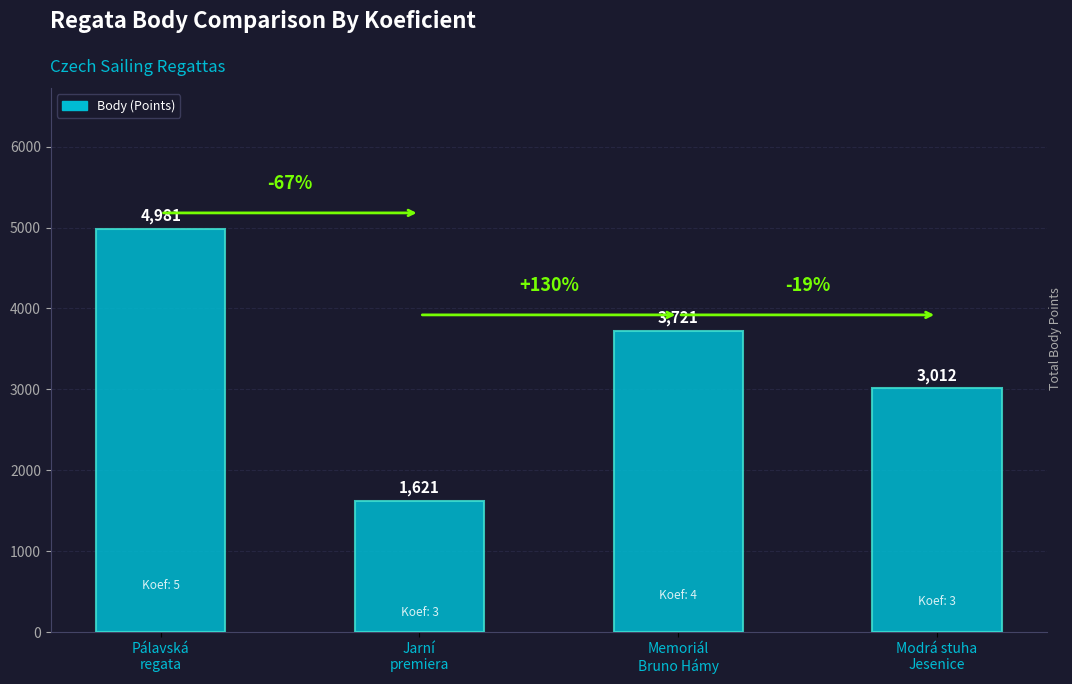

List the labels in order of value, largest first.

Pálavská
regata, Memoriál
Bruno Hámy, Modrá stuha
Jesenice, Jarní
premiera